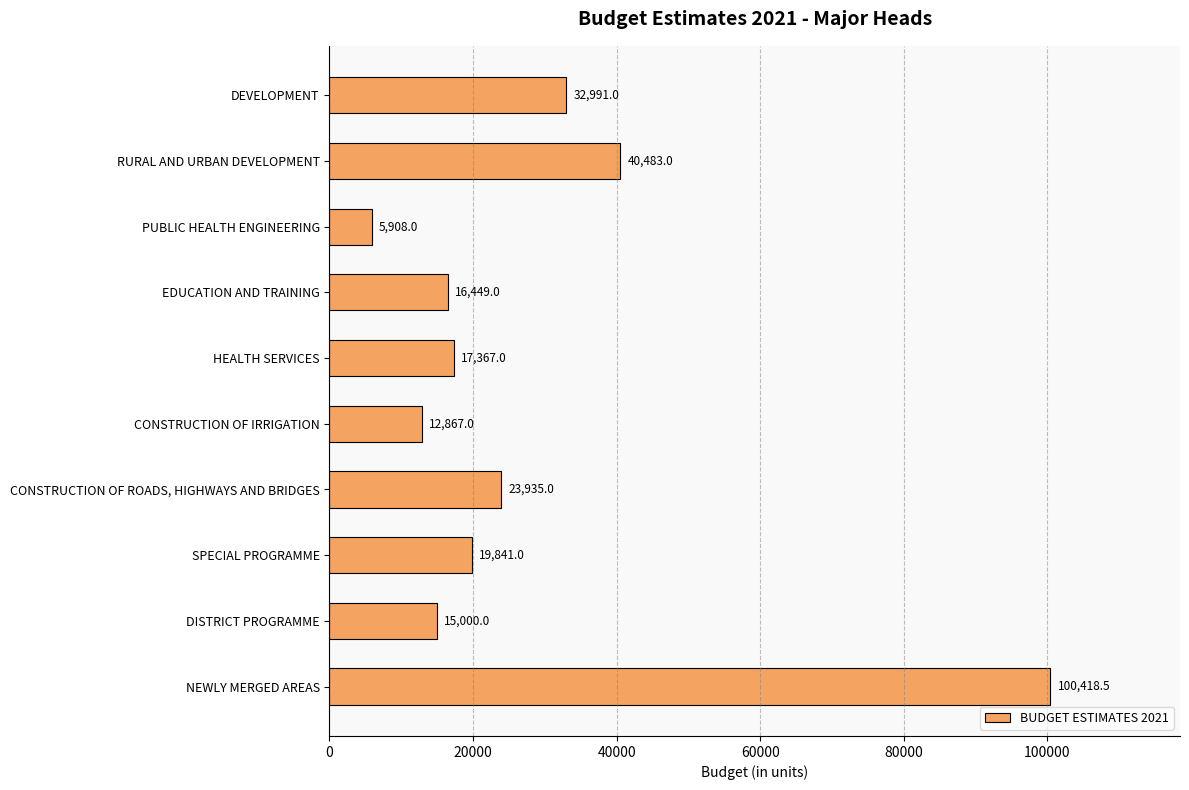

How many data points are less than 19840?

5